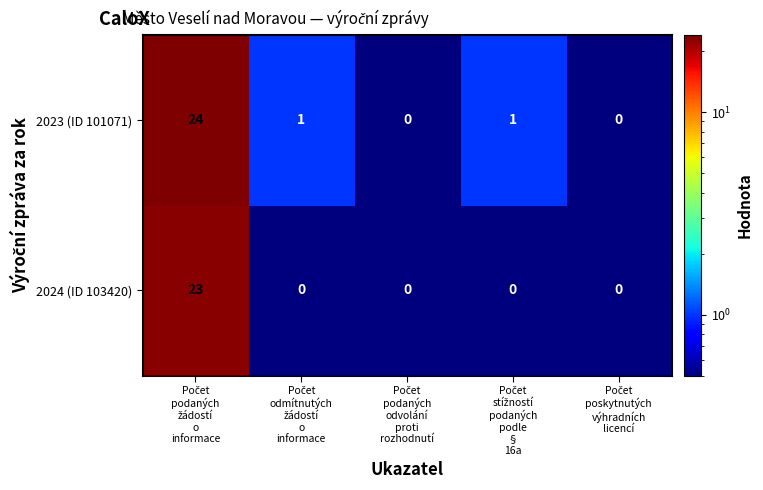

What is the greatest value displayed?

24